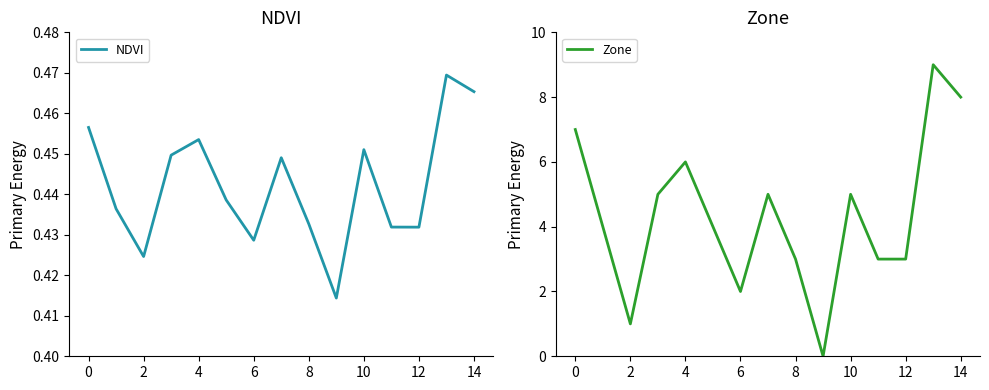

At which category does Zone reach its first local peak?

4